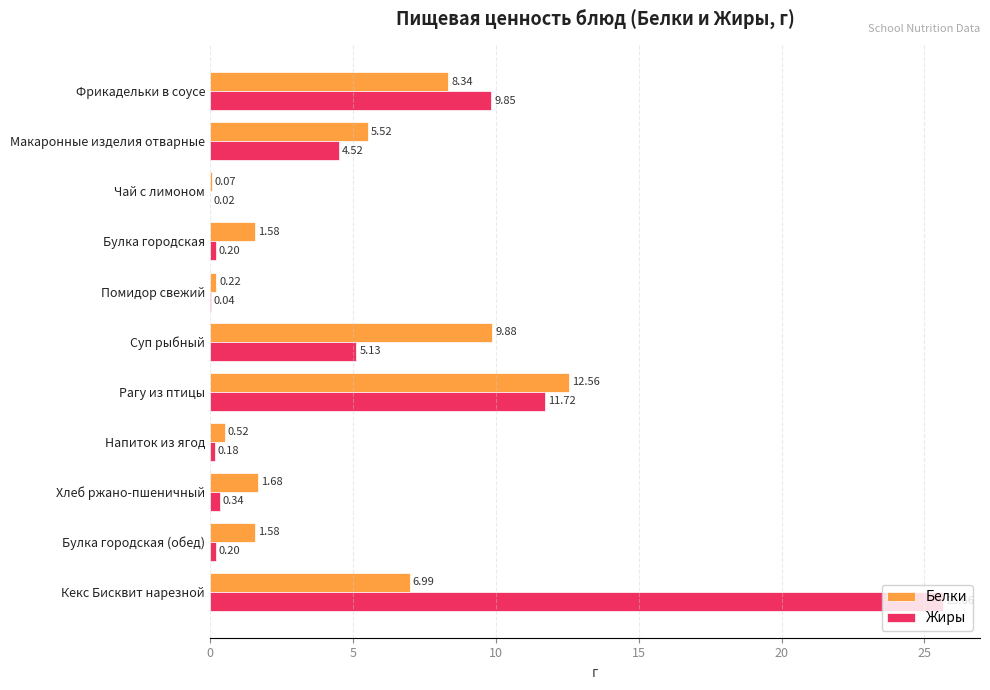

At which category is the sum across all series the highest?

Кекс Бисквит нарезной